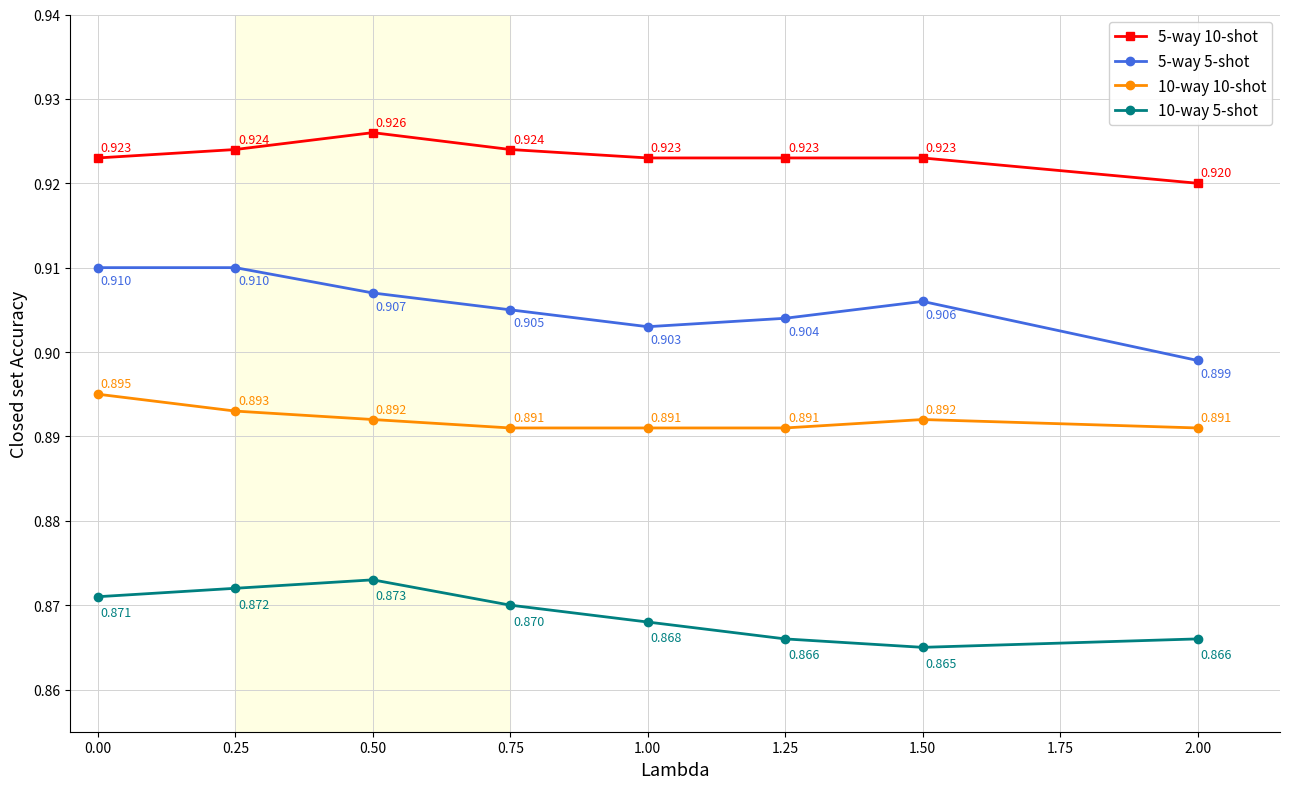

Which series has the largest total across all categories?

5-way 10-shot